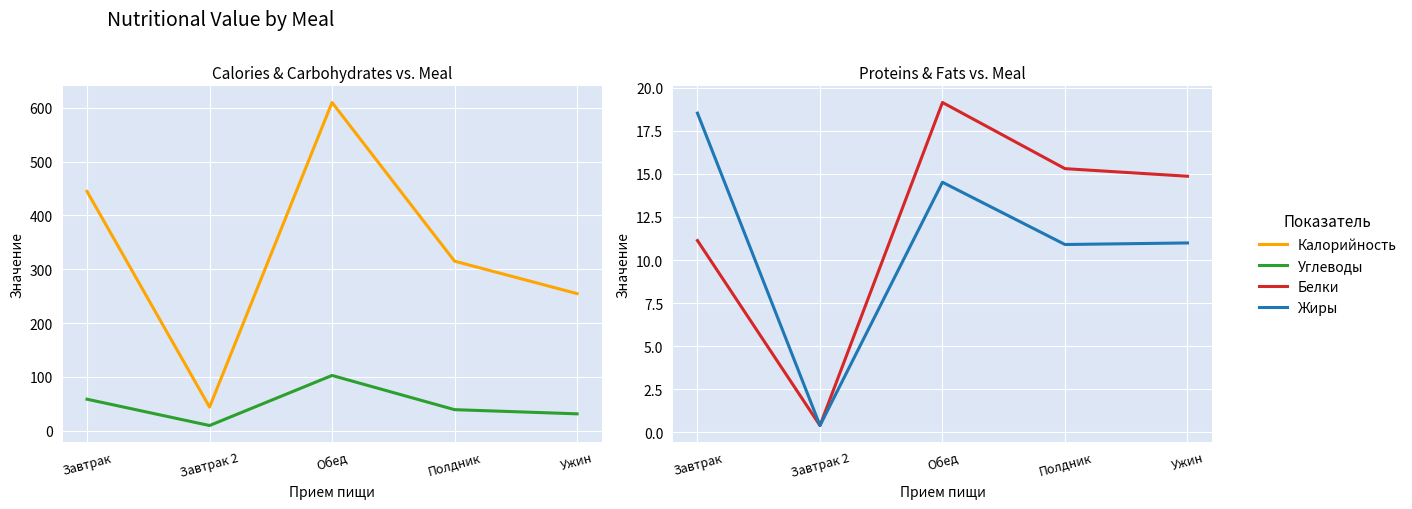

What is the difference between the maximum and minimum values in the Белки series?

18.7